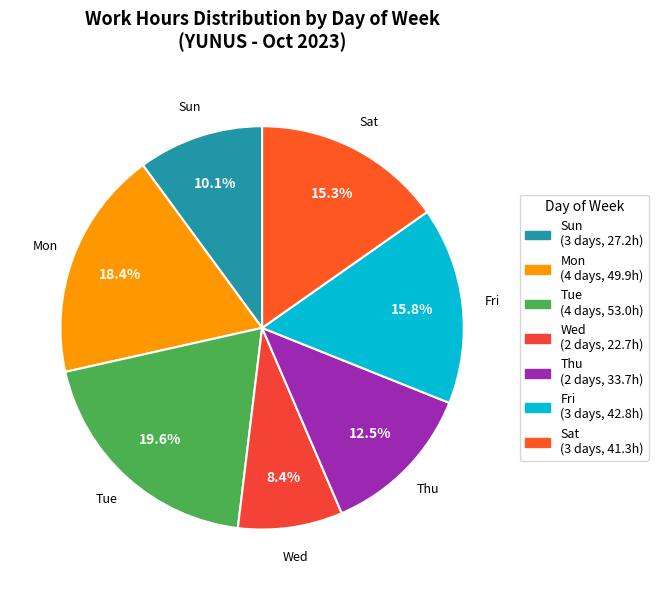

Which slice is the smallest?

Wed